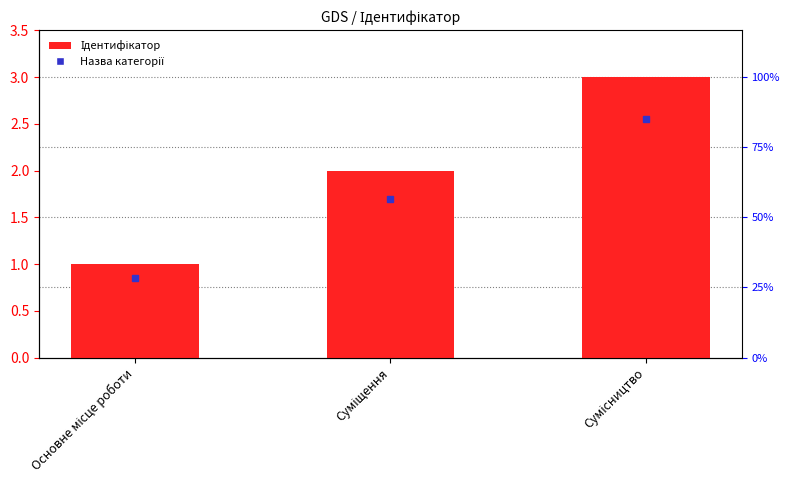

Is it true that the value at Суміщення is 2?

True